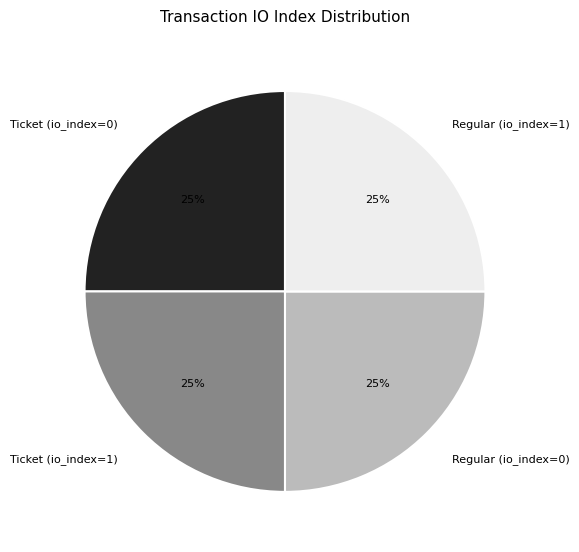

True or false: Regular (io_index=1) accounts for 36% of the total.

False